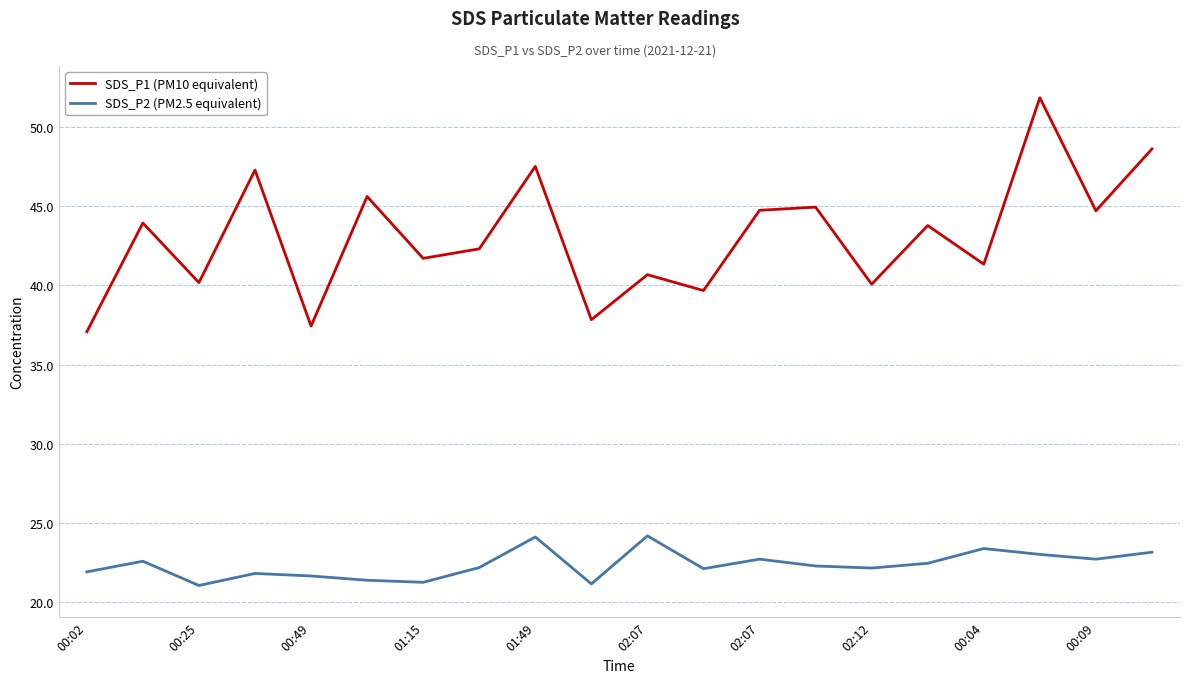

Which series has the largest range (max minus min)?

SDS_P1 (PM10 equivalent)